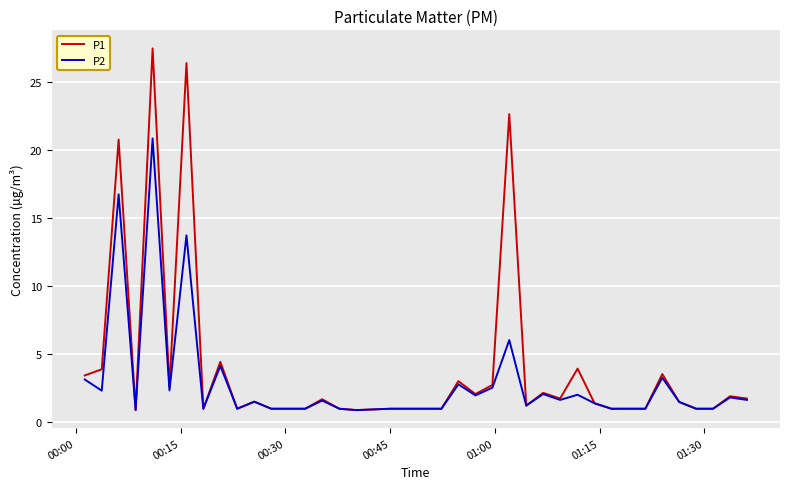

What is the difference between the second highest and minimum values in the P2 series?

15.9